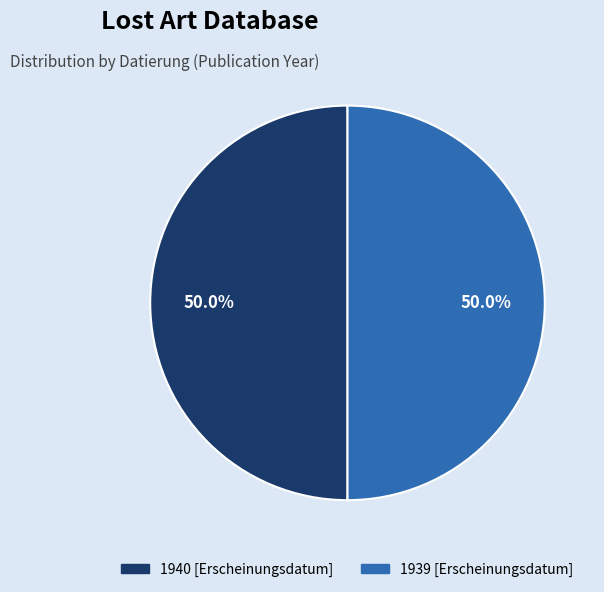

What portion of the pie excludes 1940 [Erscheinungsdatum]?

50.0%